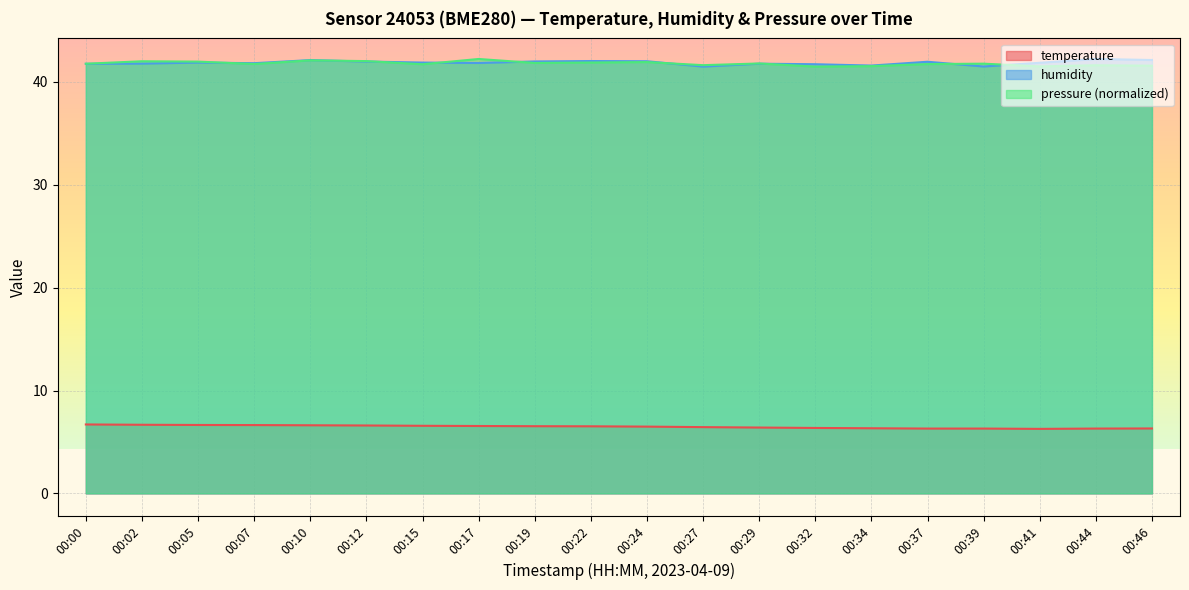

True or false: humidity has a value of 41.5 at 00:27.

True